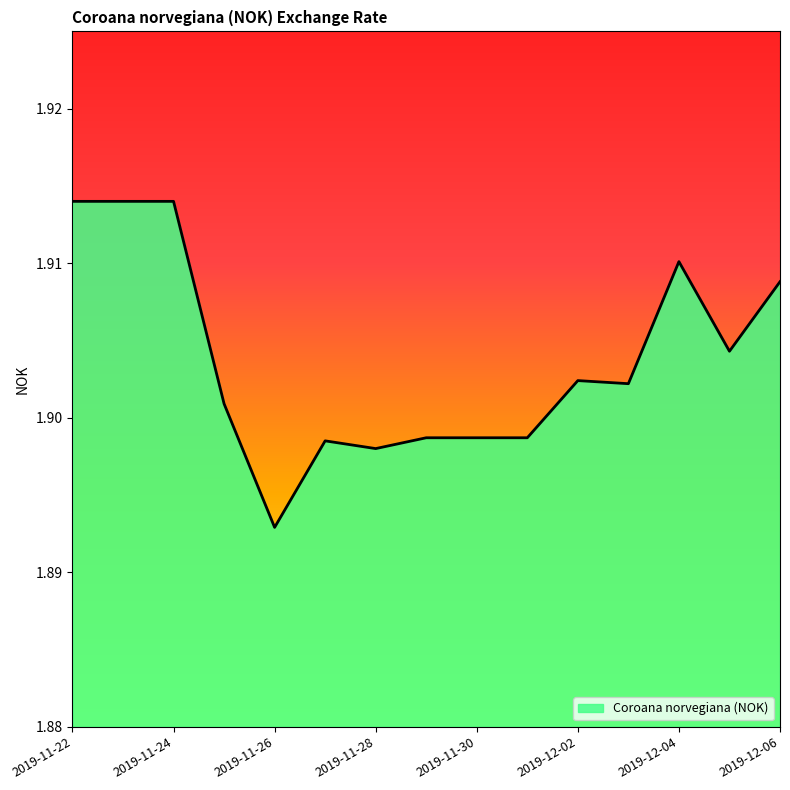

Is this an area chart (filled region under the line)?

Yes